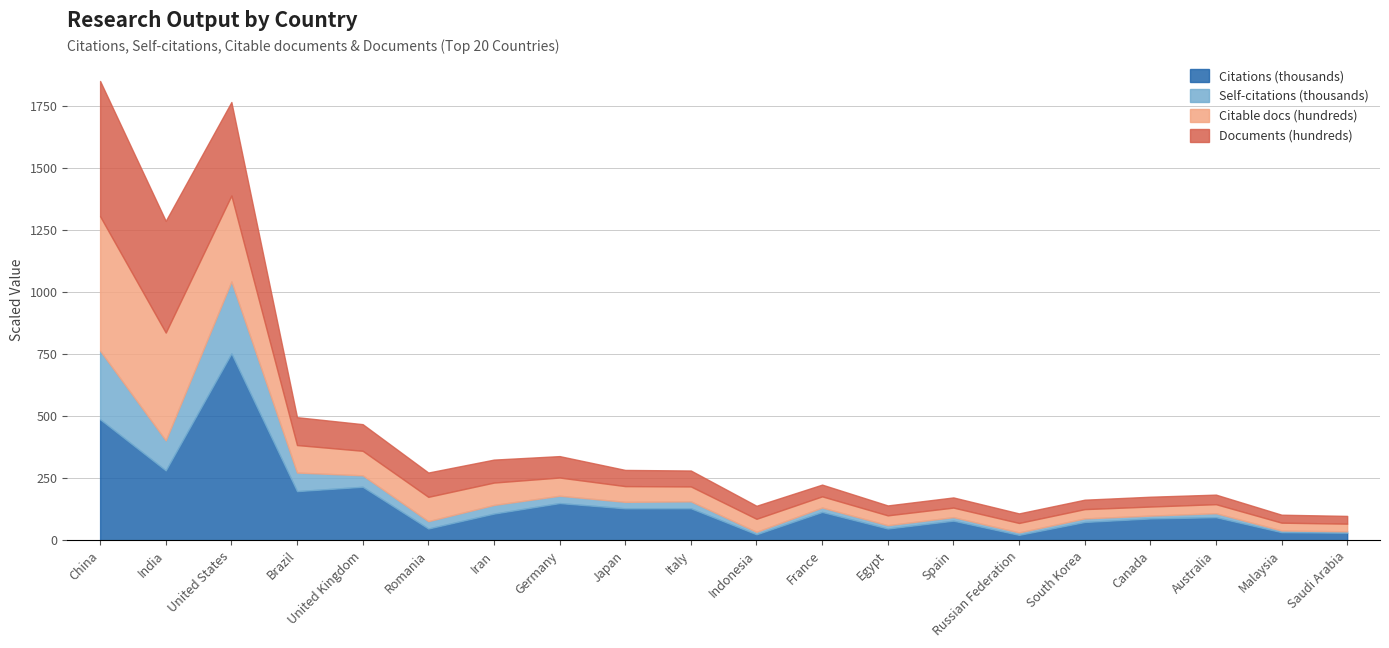

True or false: Citable documents and Self-citations intersect in this chart.

False